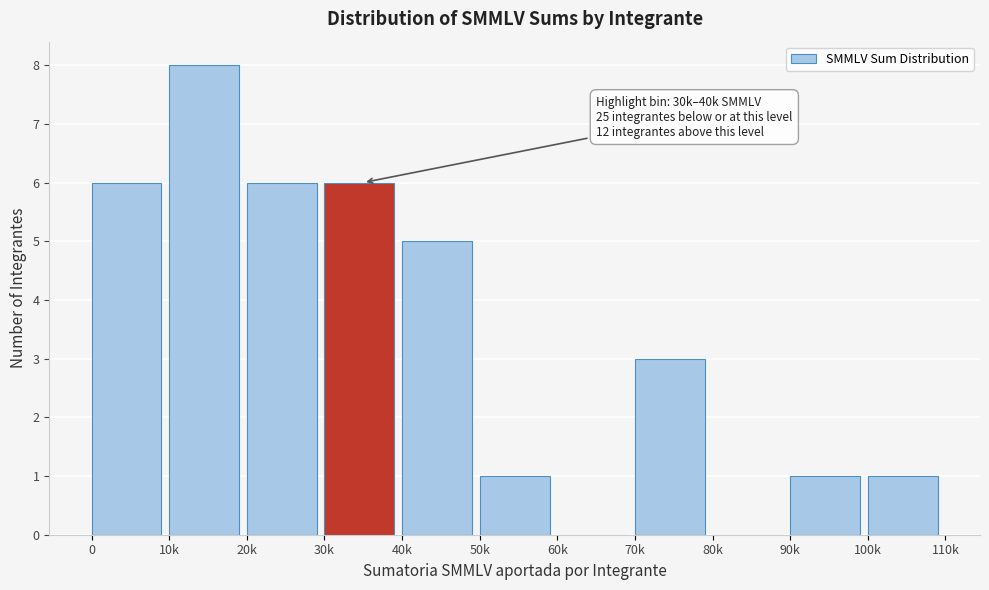

Reading right to left, extract all data points from this chart.

100k=1	90k=1	80k=0	70k=3	60k=0	50k=1	40k=5	30k=6	20k=6	10k=8	0=6